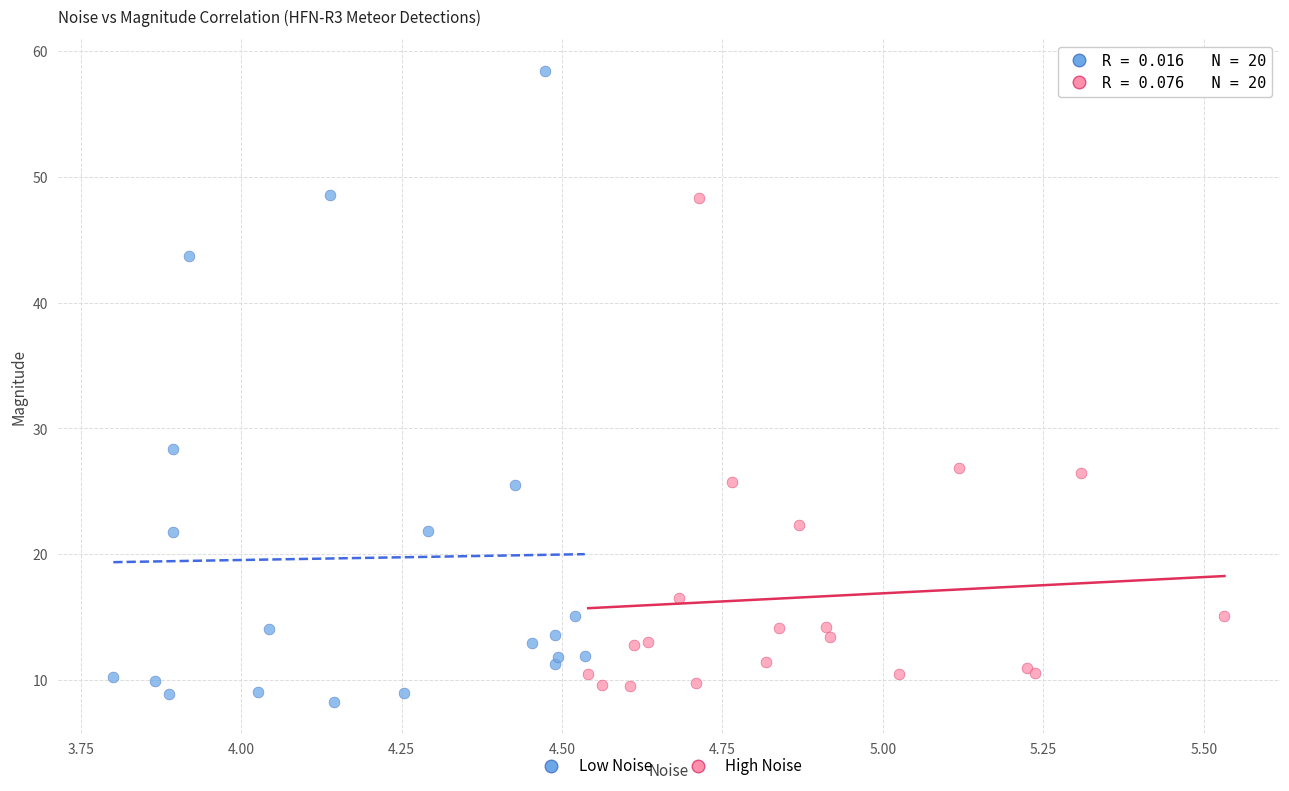

Which series has the widest spread of Y values?

Low Noise